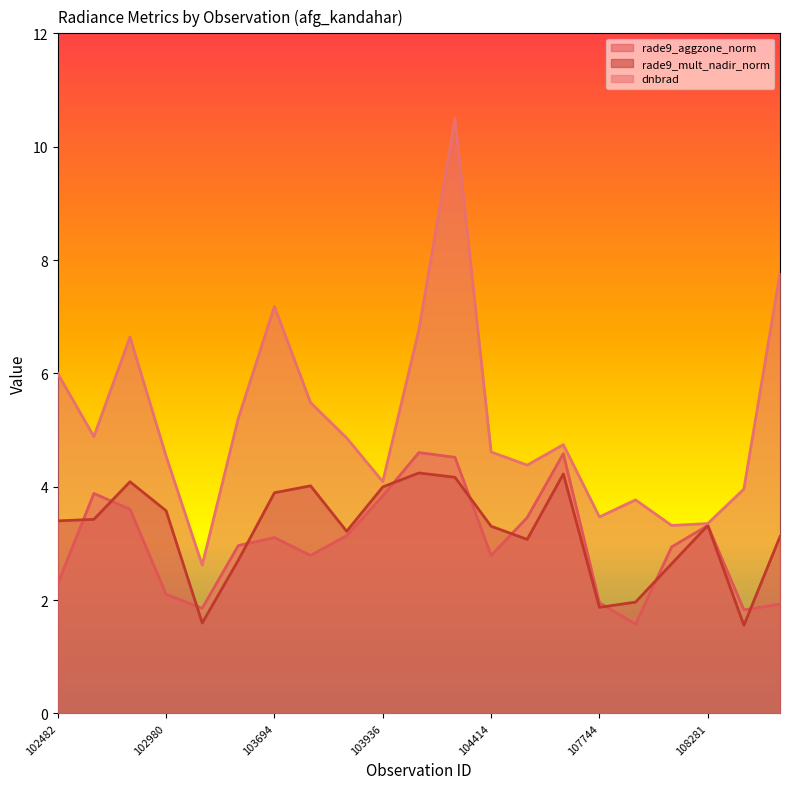

Is the value of rade9_aggzone_norm at 103818 greater than the value of rade9_mult_nadir_norm at 102482?

No